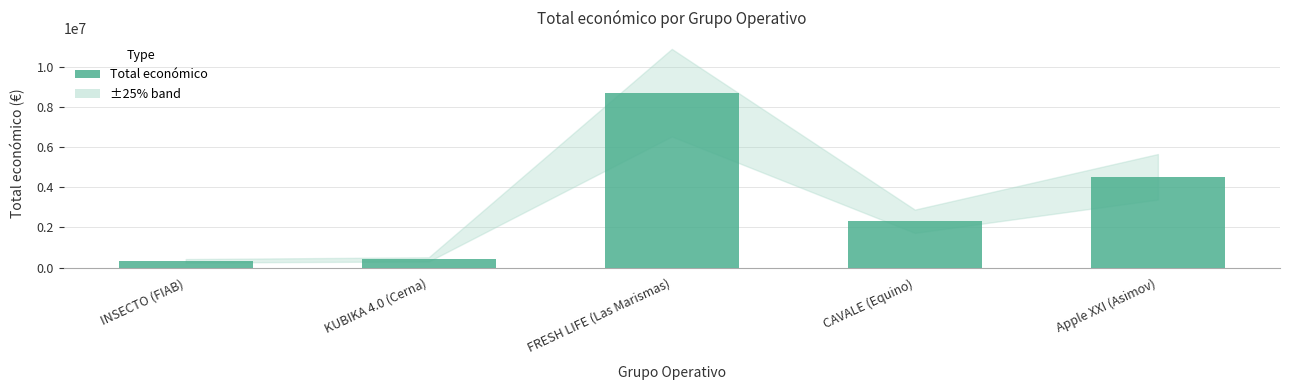

Between FRESH LIFE (Las Marismas) and CAVALE (Equino), which is larger?

FRESH LIFE (Las Marismas)